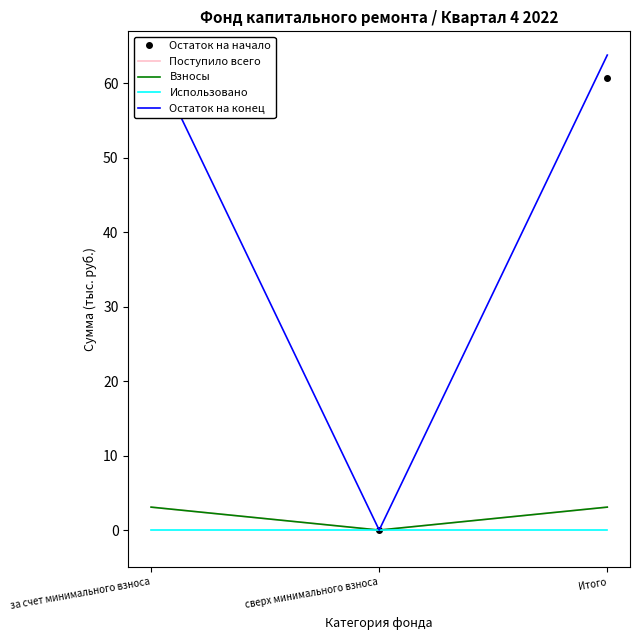

Reading left to right, extract all data points from this chart.

Остаток на начало: за счет минимального взноса=60.7	сверх минимального взноса=0.0	Итого=60.7
Поступило всего: за счет минимального взноса=3.1	сверх минимального взноса=0.0	Итого=3.1
Взносы: за счет минимального взноса=3.1	сверх минимального взноса=0.0	Итого=3.1
Использовано: за счет минимального взноса=0.0	сверх минимального взноса=0.0	Итого=0.0
Остаток на конец: за счет минимального взноса=63.8	сверх минимального взноса=0.0	Итого=63.8